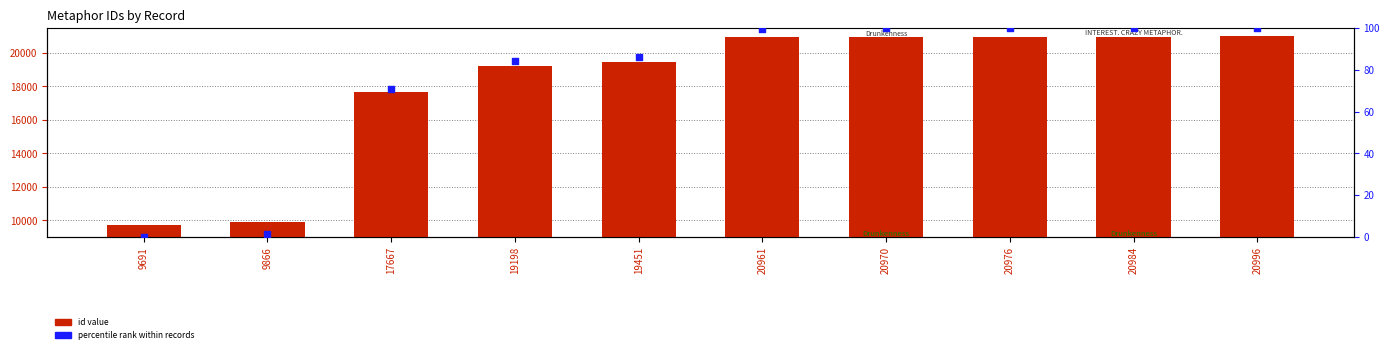

Which series reaches the maximum Y coordinate?

id value